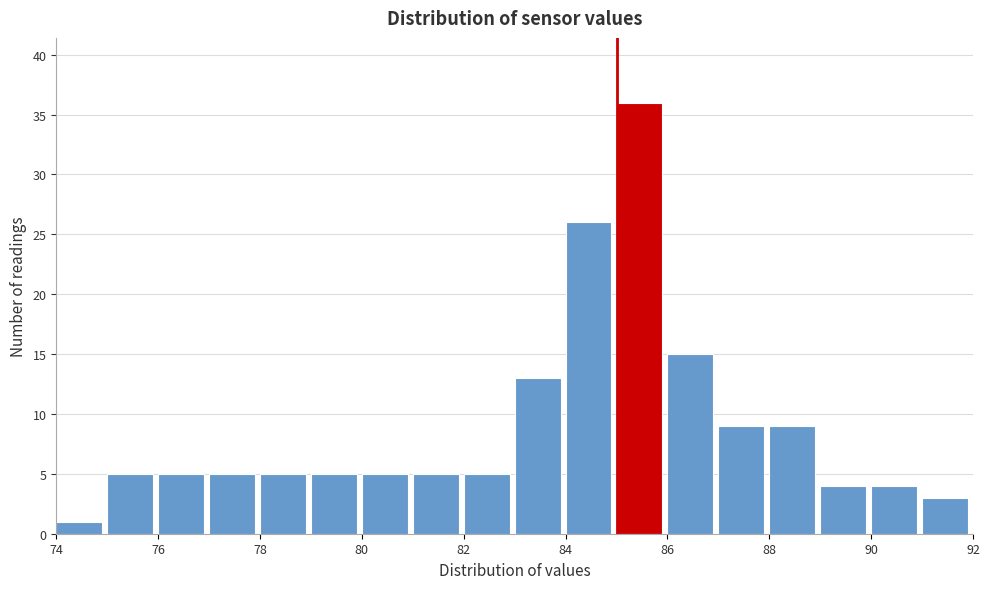

Reading left to right, transcribe this chart: for each bar, give the range it covers on the x-axis and its height. The values are not printed on the chart, so give them approximately, as read against the axis.

74 to 75: 1
75 to 76: 5
76 to 77: 5
77 to 78: 5
78 to 79: 5
79 to 80: 5
80 to 81: 5
81 to 82: 5
82 to 83: 5
83 to 84: 13
84 to 85: 26
85 to 86: 36
86 to 87: 15
87 to 88: 9
88 to 89: 9
89 to 90: 4
90 to 91: 4
91 to 92: 3